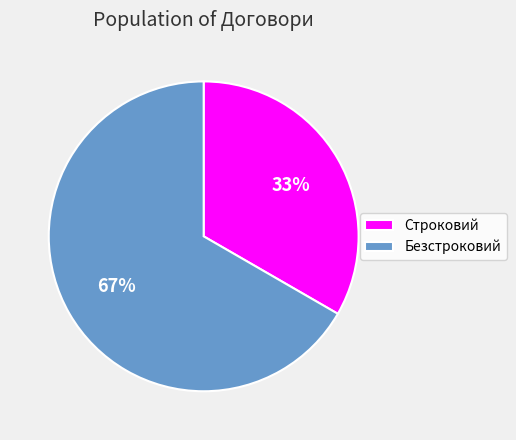

Which slice is the smallest?

Строковий